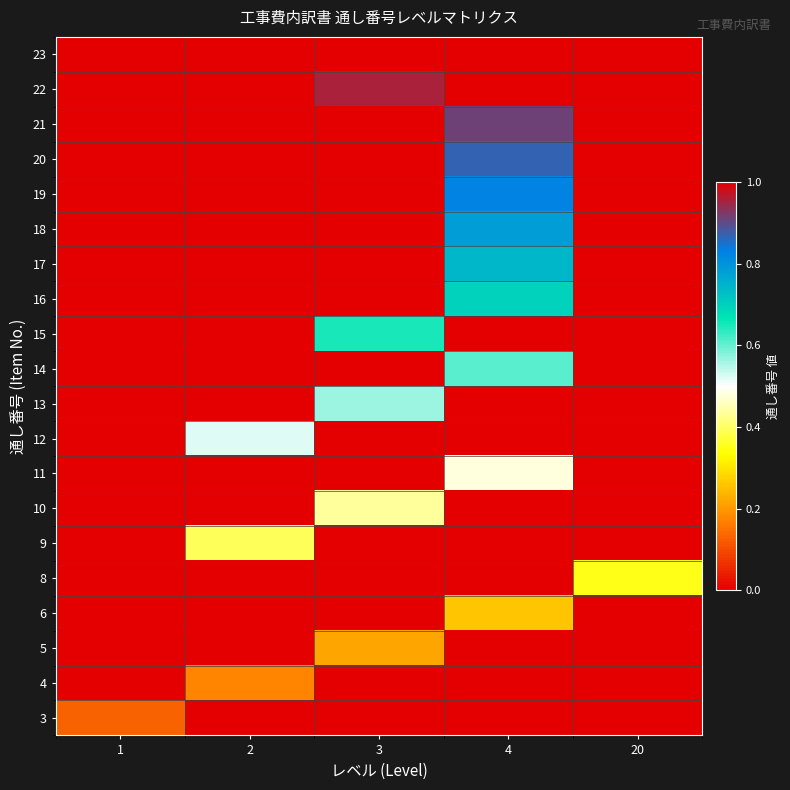

At which category is the sum across all series the highest?

4